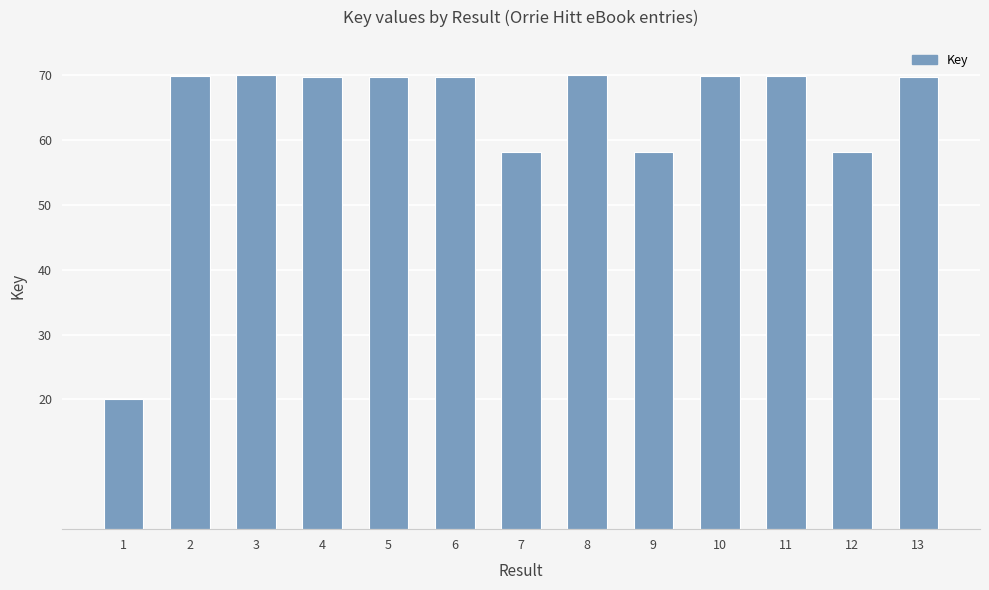

True or false: the data shows 106.8 at 10.

False